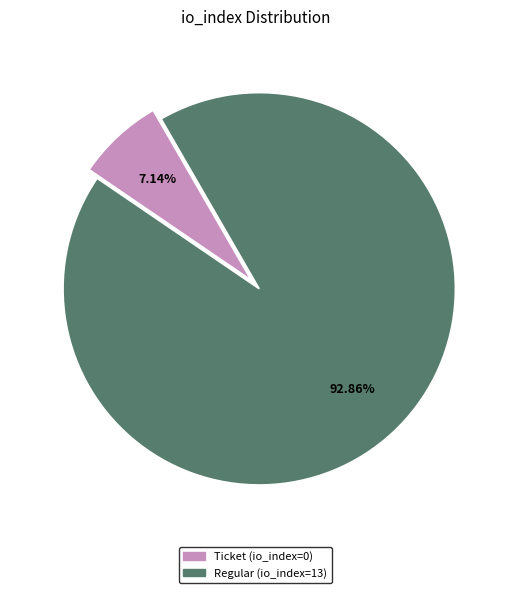

Combined, do Ticket (io_index=0) and Regular (io_index=13) account for over 50%?

Yes